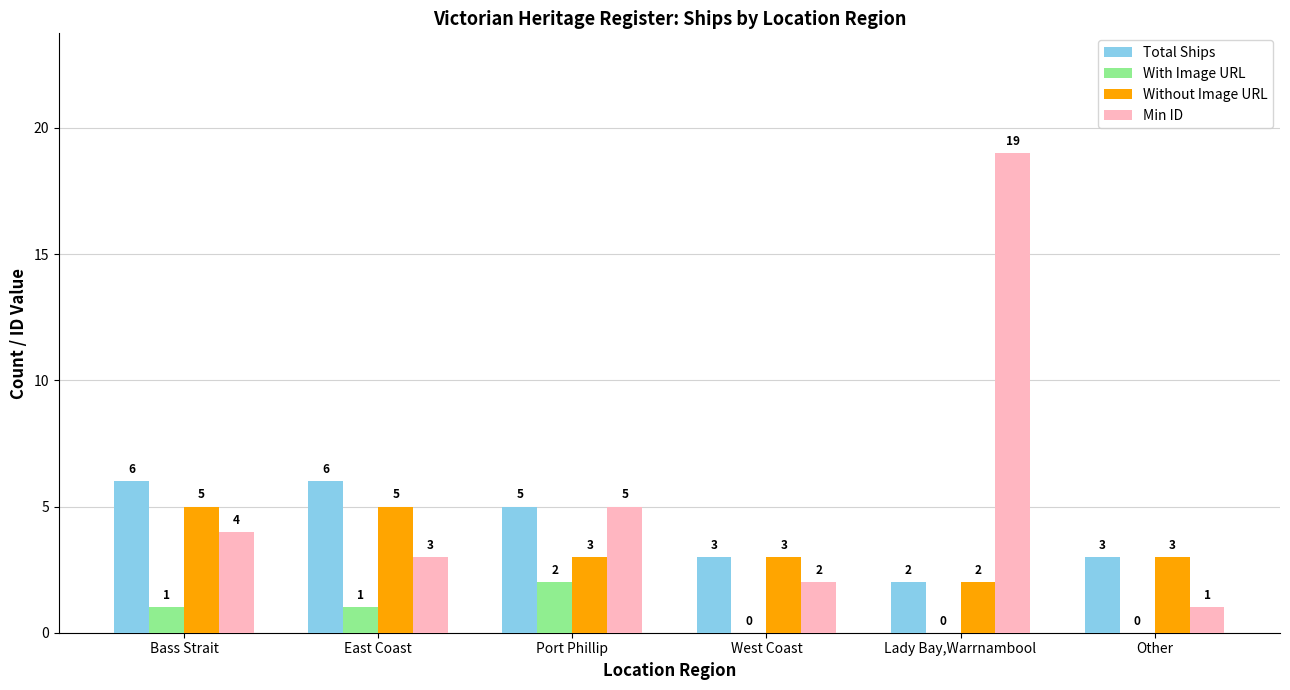

Reading left to right, extract all data points from this chart.

Total Ships: 6	6	5	3	2	3
With Image URL: 1	1	2	0	0	0
Without Image URL: 5	5	3	3	2	3
Min ID: 4	3	5	2	19	1